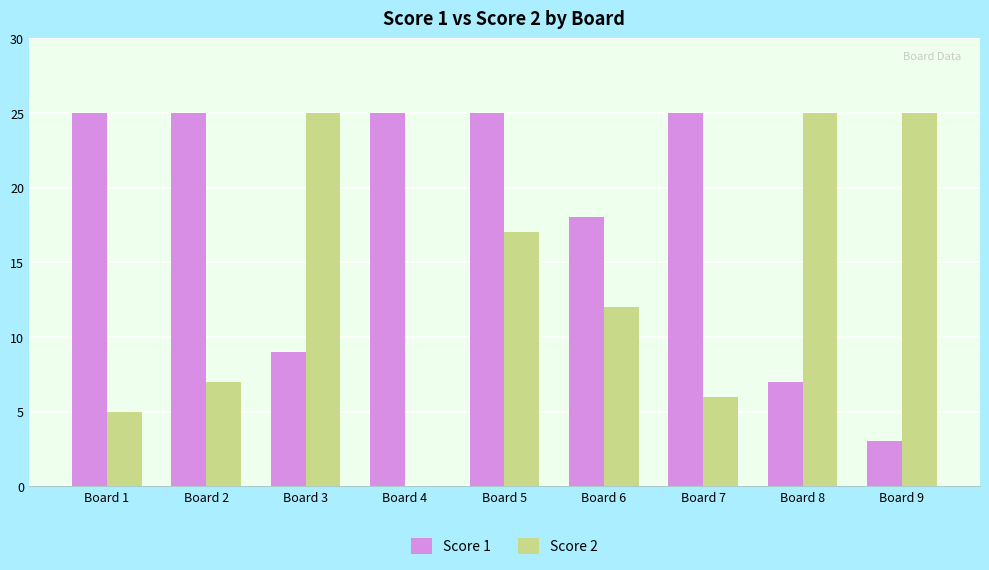

What is the total value across all series at Board 6?

30